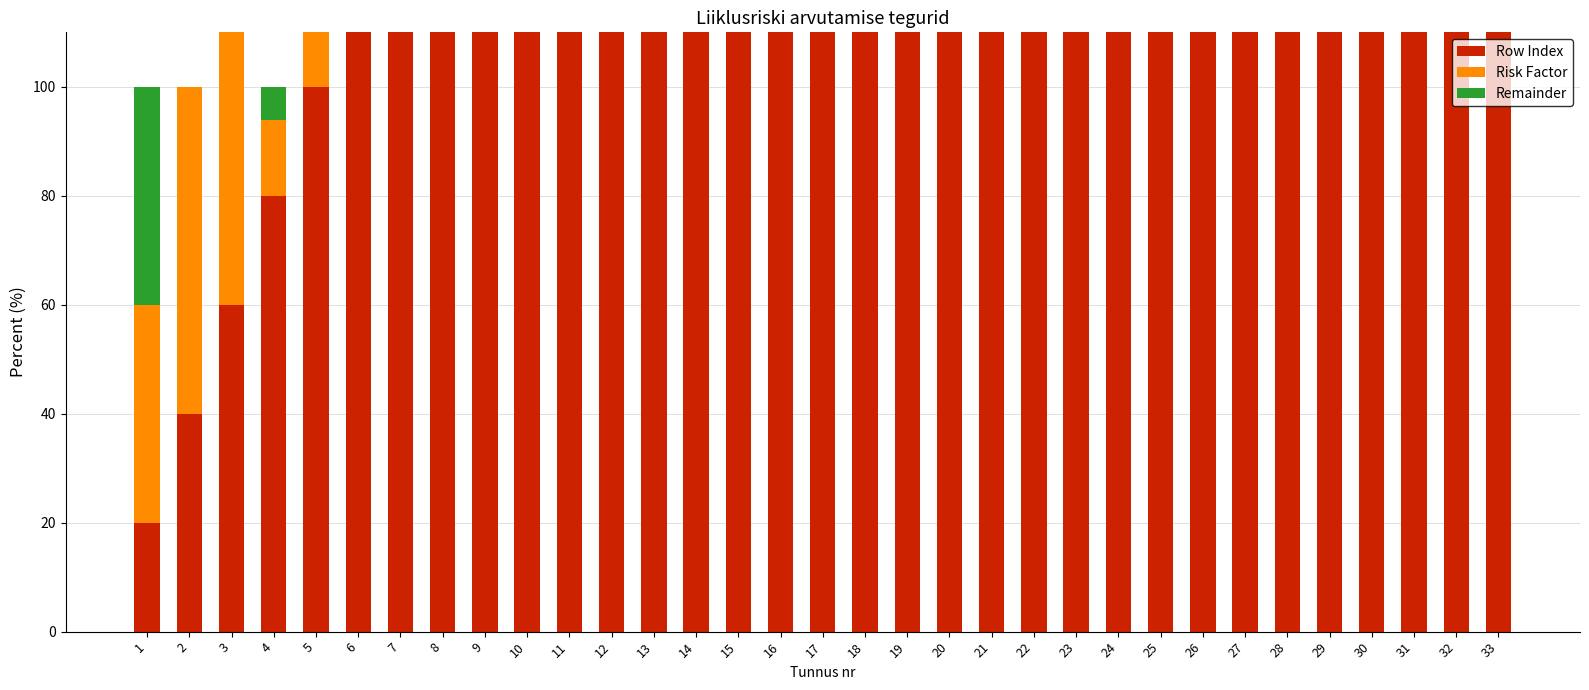

Reading left to right, list all the values displayed in this chart.

Row Index: 1=20.0	2=40.0	3=60.0	4=80.0	5=100.0	6=120.0	7=140.0	8=160.0	9=180.0	10=200.0	11=220.0	12=240.0	13=260.0	14=280.0	15=300.0	16=320.0	17=340.0	18=360.0	19=380.0	20=400.0	21=420.0	22=440.0	23=460.0	24=480.0	25=500.0	26=520.0	27=540.0	28=560.0	29=580.0	30=600.0	31=620.0	32=640.0	33=660.0
Risk Factor: 1=40.0	2=60.0	3=100.0	4=14.0	5=16.0	6=20.0	7=26.0	8=30.0	9=26.0	10=30.0	11=28.0	12=24.0	13=26.0	14=22.0	15=24.0	16=24.0	17=24.0	18=22.0	19=22.0	20=22.0	21=24.0	22=24.0	23=24.0	24=26.0	25=24.0	26=24.0	27=22.0	28=16.0	29=18.0	30=18.0	31=18.0	32=18.0	33=18.0
Remainder: 1=40.0	2=0.0	3=0.0	4=6.0	5=0.0	6=0.0	7=0.0	8=0.0	9=0.0	10=0.0	11=0.0	12=0.0	13=0.0	14=0.0	15=0.0	16=0.0	17=0.0	18=0.0	19=0.0	20=0.0	21=0.0	22=0.0	23=0.0	24=0.0	25=0.0	26=0.0	27=0.0	28=0.0	29=0.0	30=0.0	31=0.0	32=0.0	33=0.0